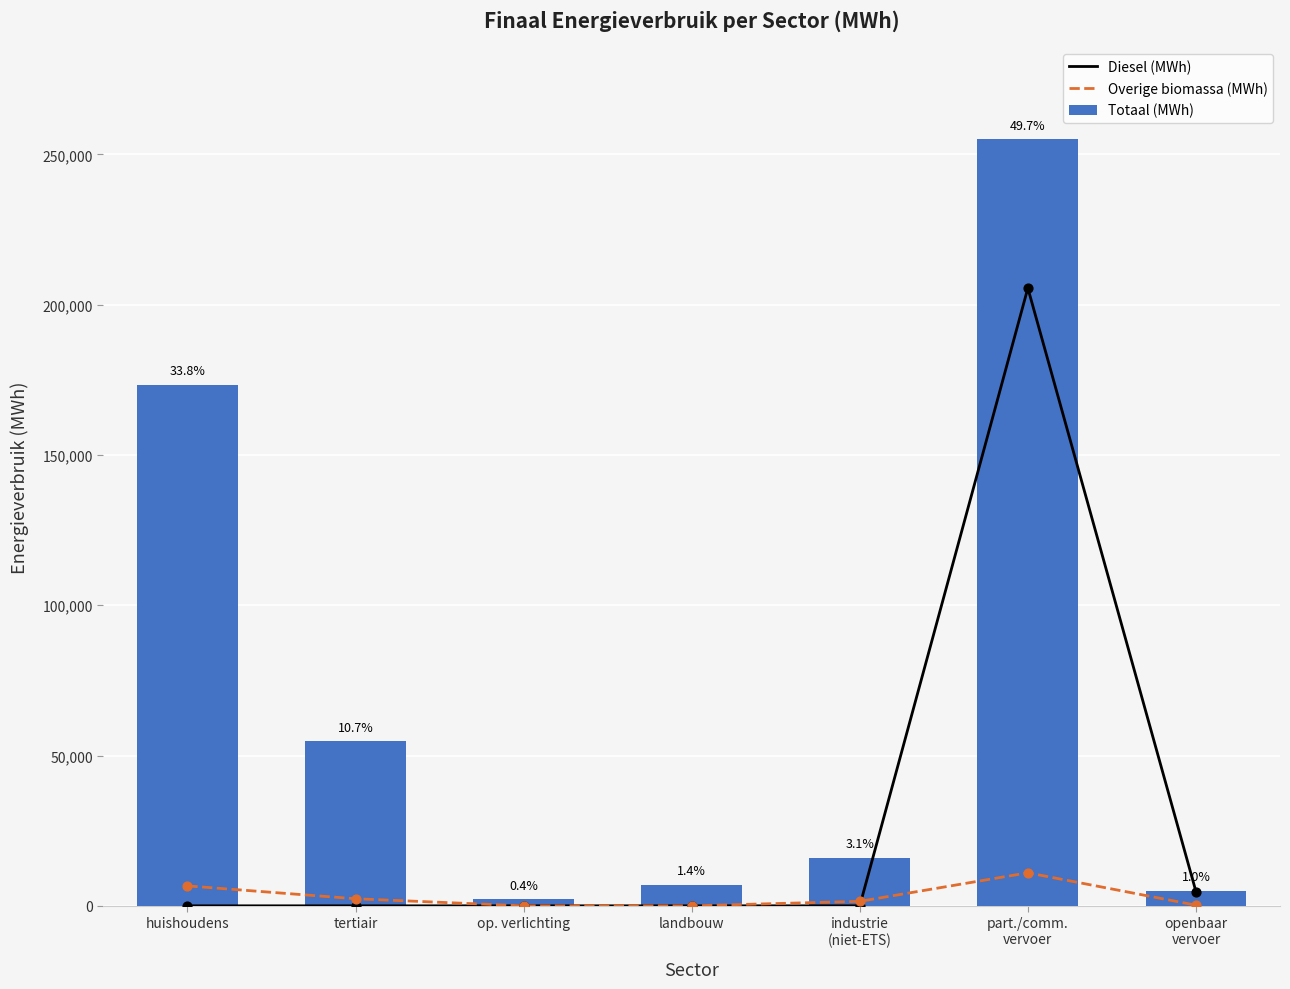

What are all the series names shown in the legend?

Diesel (MWh), Overige biomassa (MWh), Totaal (MWh)